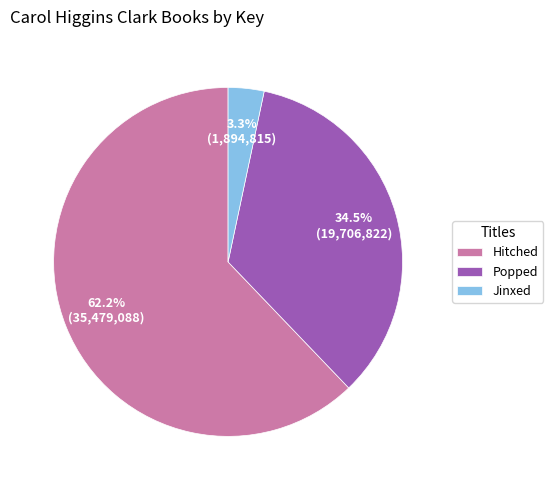

What percentage is NOT represented by Jinxed?

96.7%